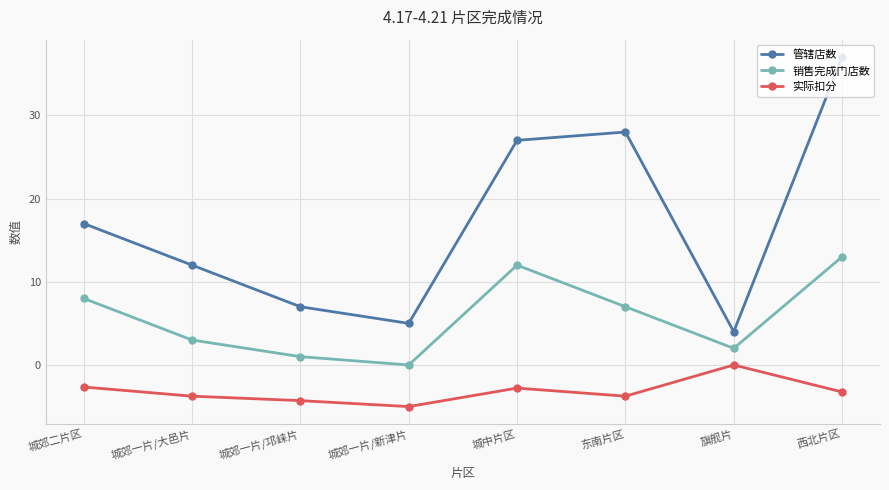

What is the total value across all series at 城中片区?

36.2